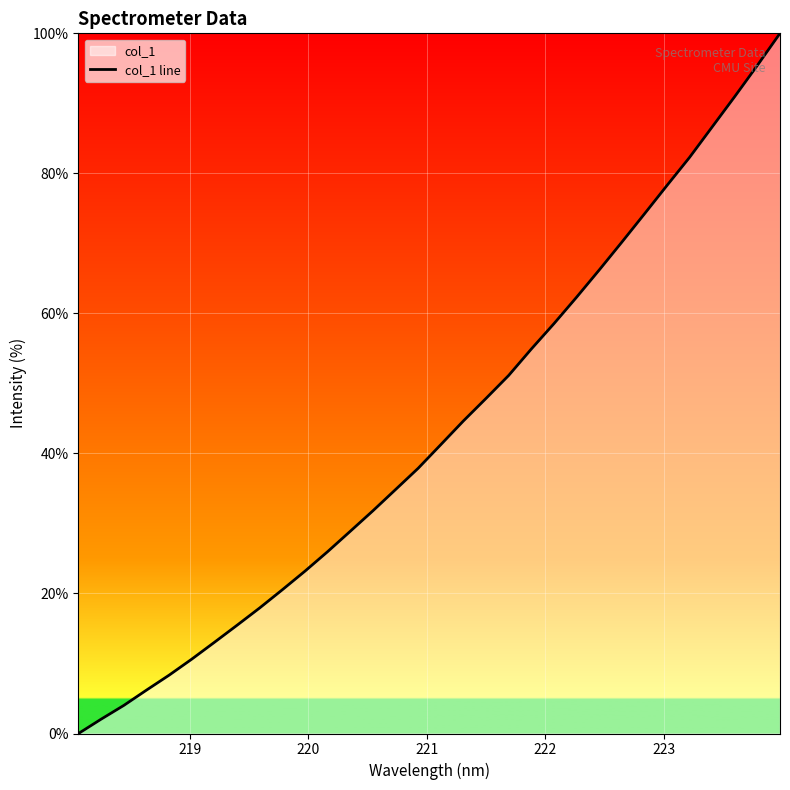

What is the maximum value shown in the chart?

100.0